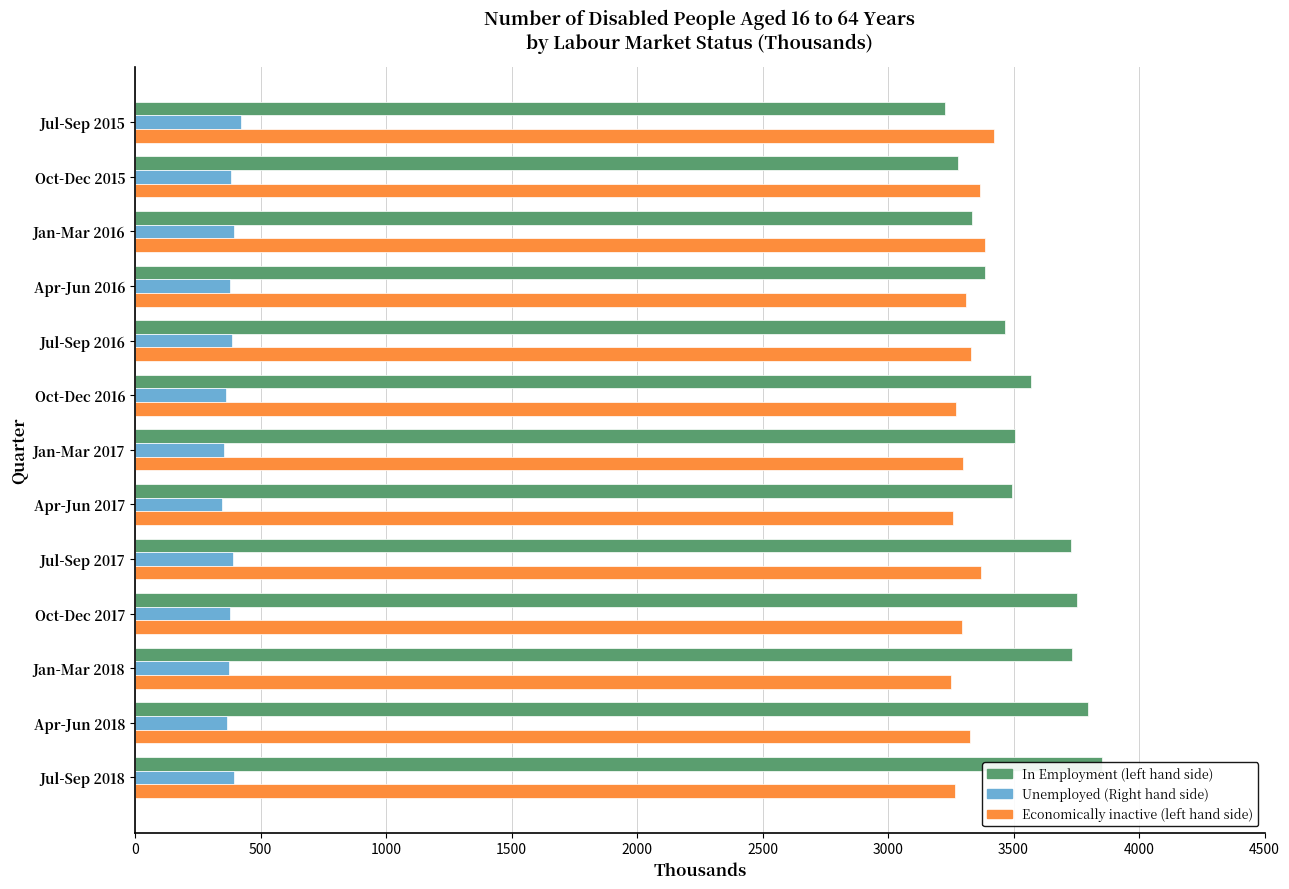

What position from the left is Jul-Sep 2018?

13